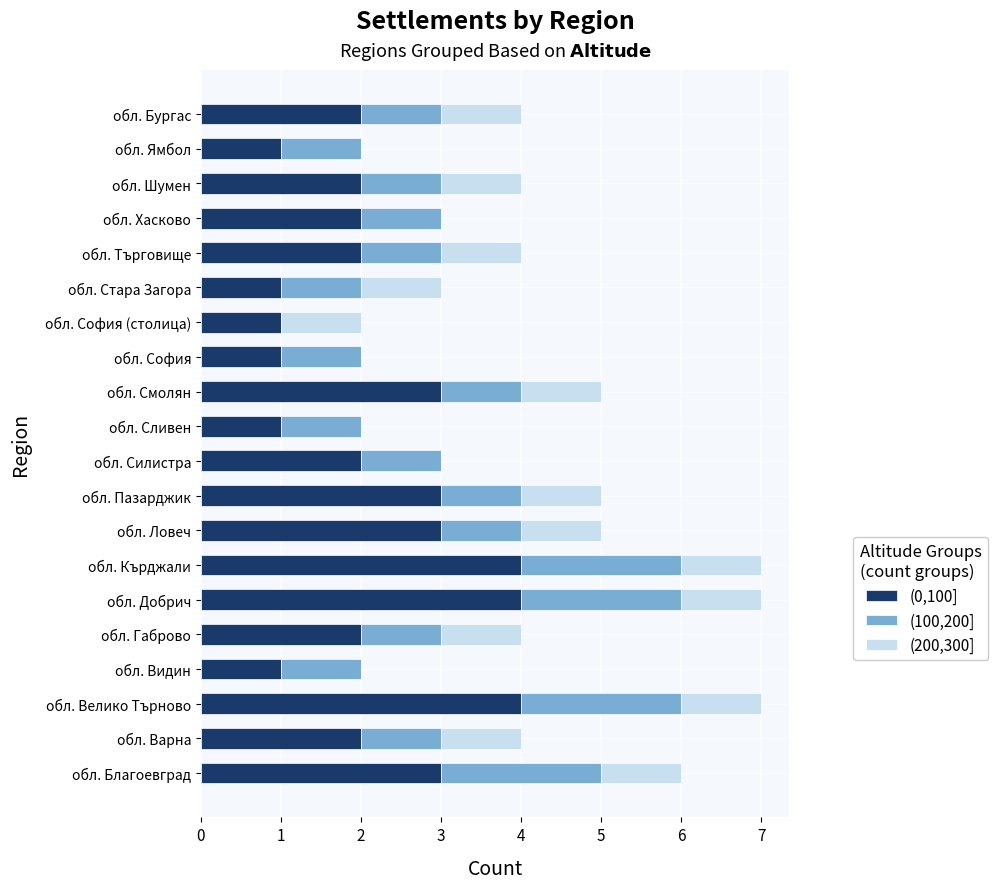

Is it true that (0,100] equals 3 at обл. Пазарджик?

True